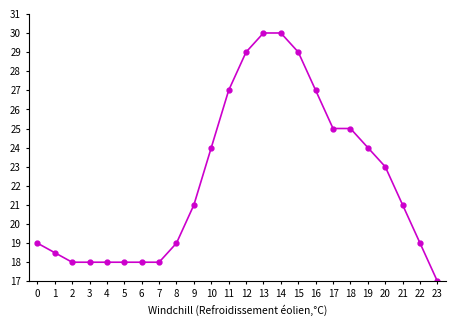

What is the value of the 22nd point from the left?

21.0